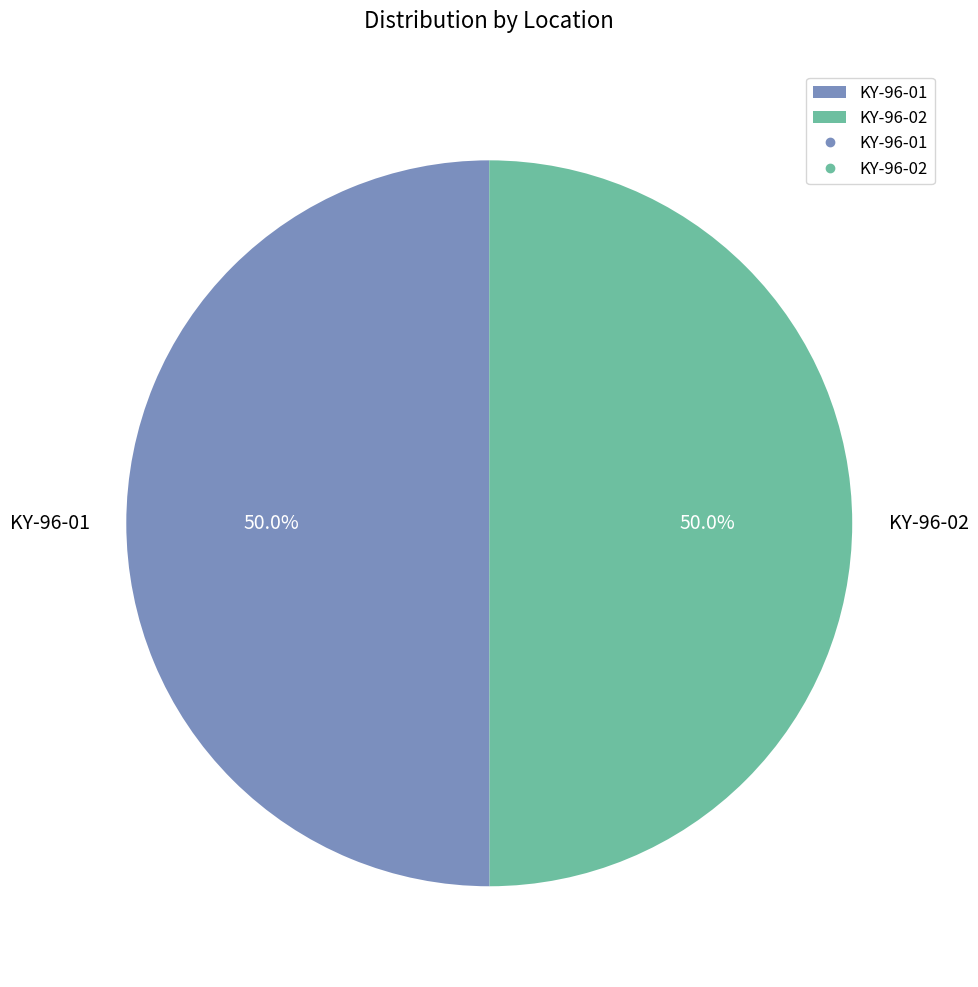

Approximately how many times larger is the value at KY-96-02 compared to KY-96-01?

1.0